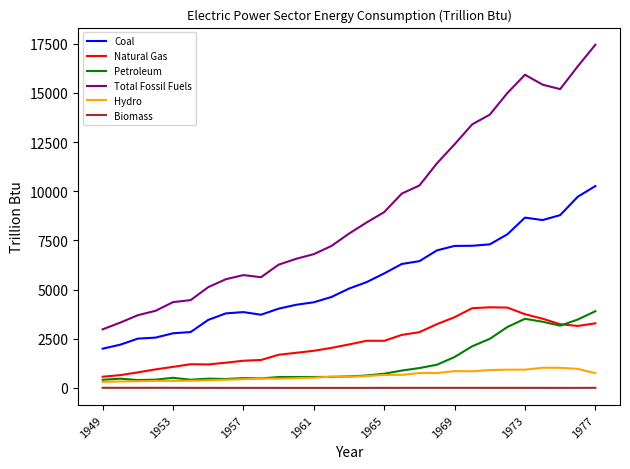

Which series has the largest range (max minus min)?

Total Fossil Fuels